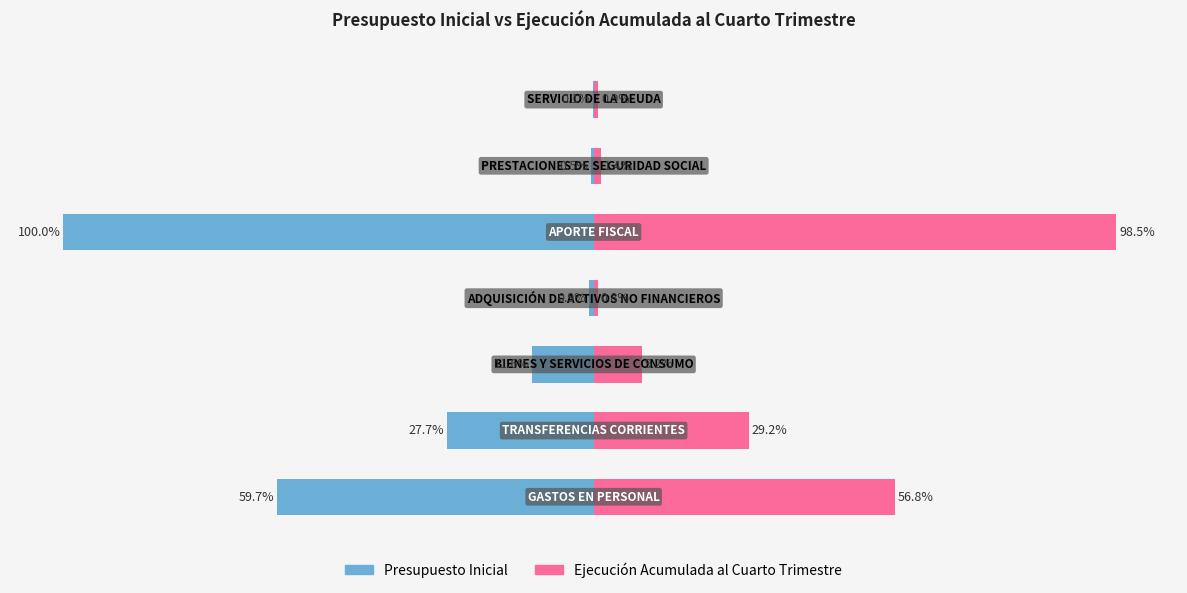

The Presupuesto Inicial series shows -151.6 at 4. True or false?

False